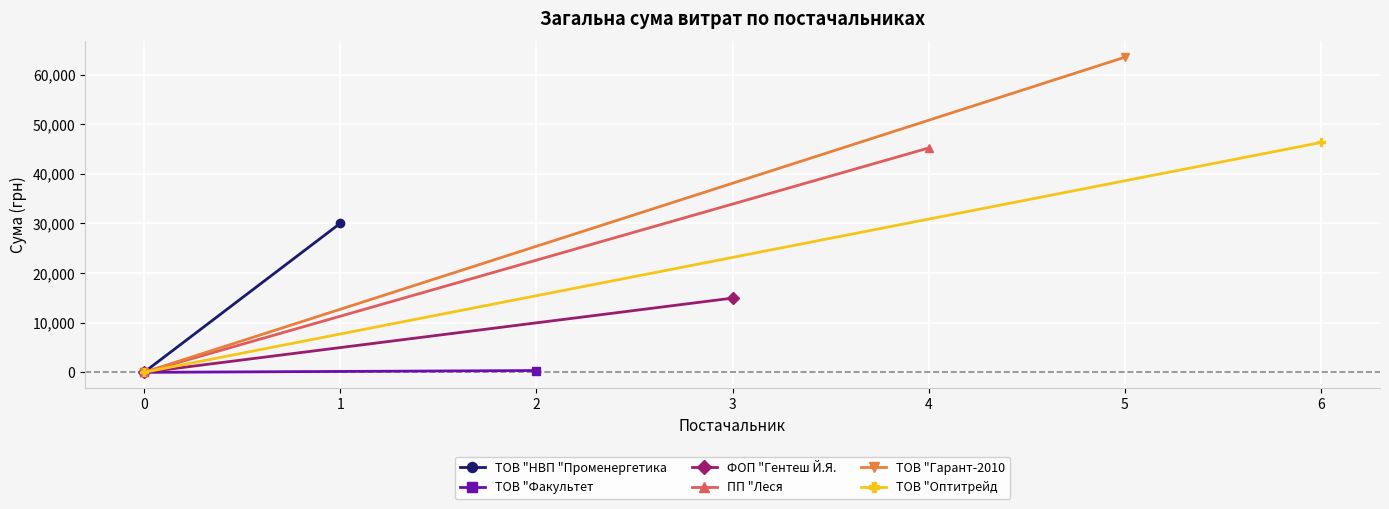

Rank the series at 0 from lowest to highest value.

ТОВ "НВП "Променергетика, ТОВ "Факультет, ФОП "Гентеш Й.Я., ПП "Леся, ТОВ "Гарант-2010, ТОВ "Оптитрейд